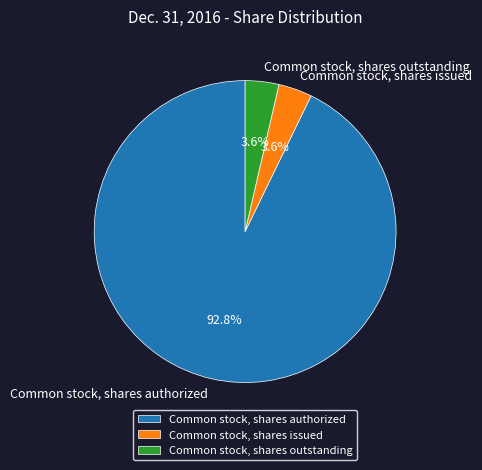

To the nearest percent, what is the difference between the largest and smallest slice percentages?

89%